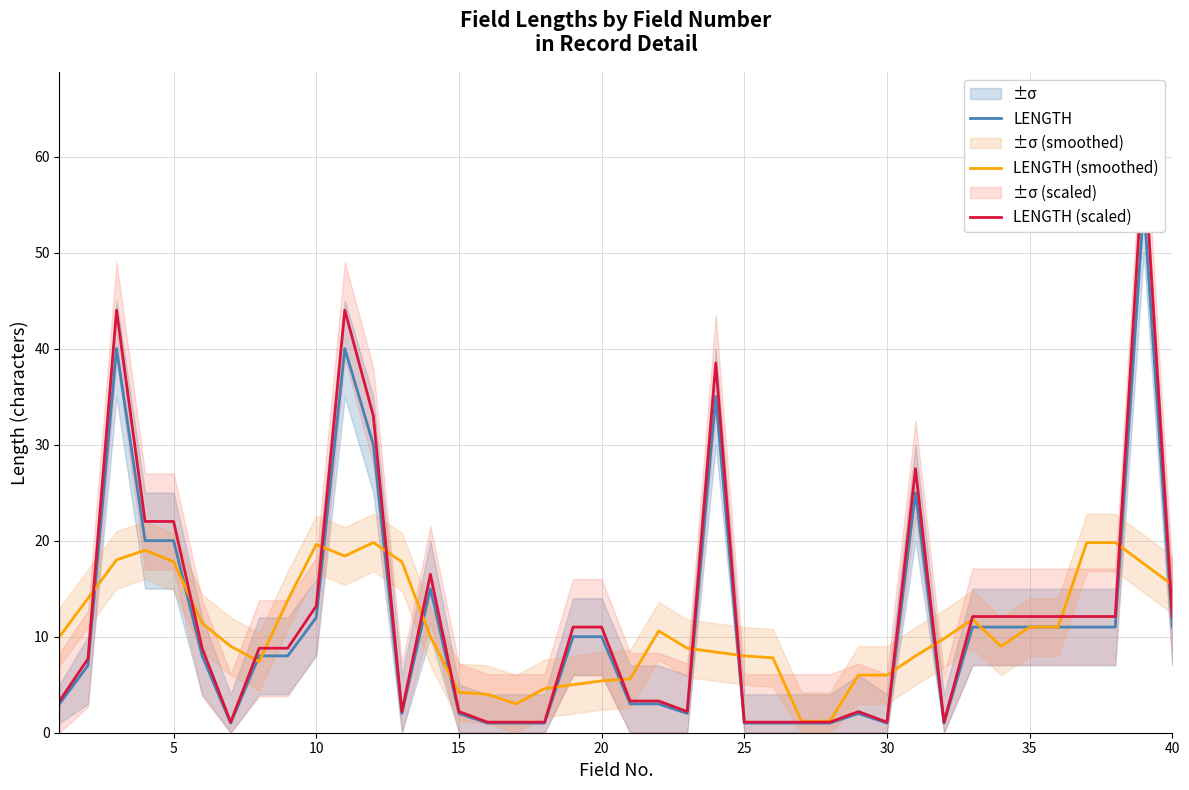

What is the minimum value shown in the chart?

1.0